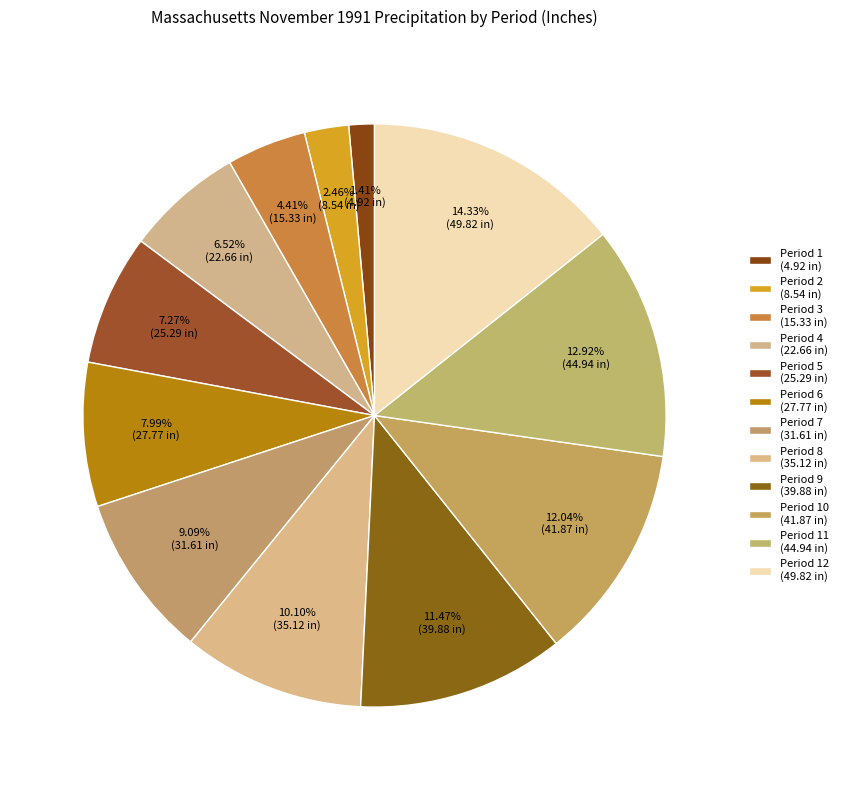

Count the number of slices in the pie.

12